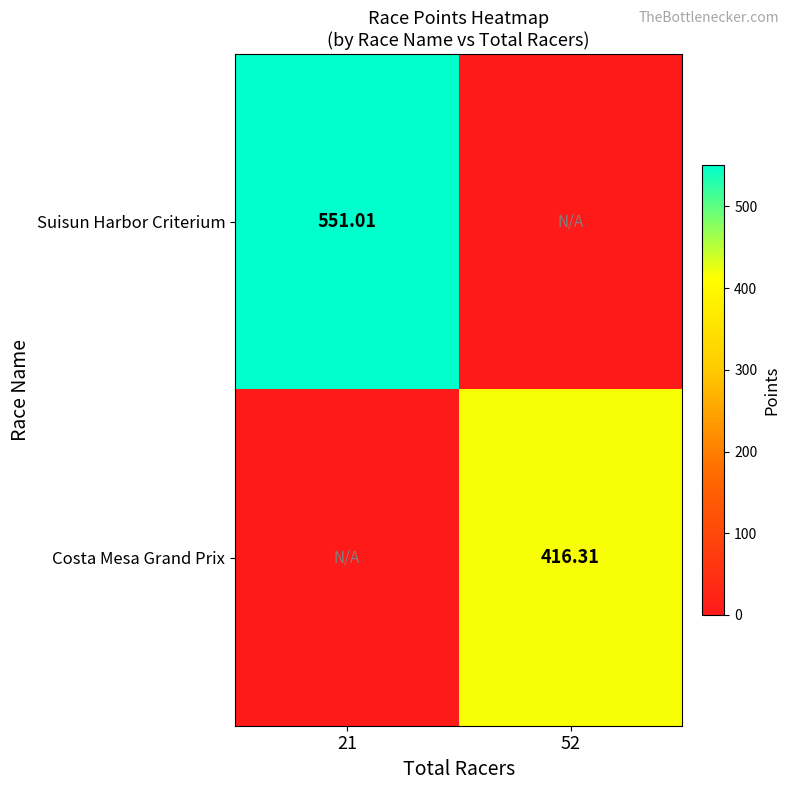

Which series changed the most between 21 and 52?

Suisun Harbor Criterium